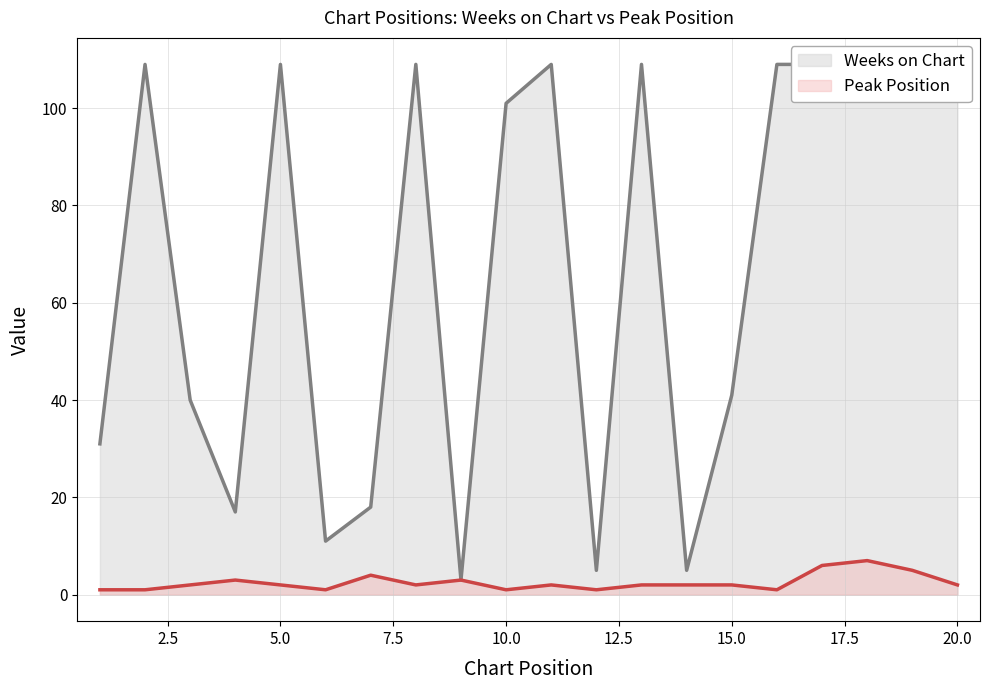

True or false: Weeks on Chart has more than 1 points higher than both neighbors.

True